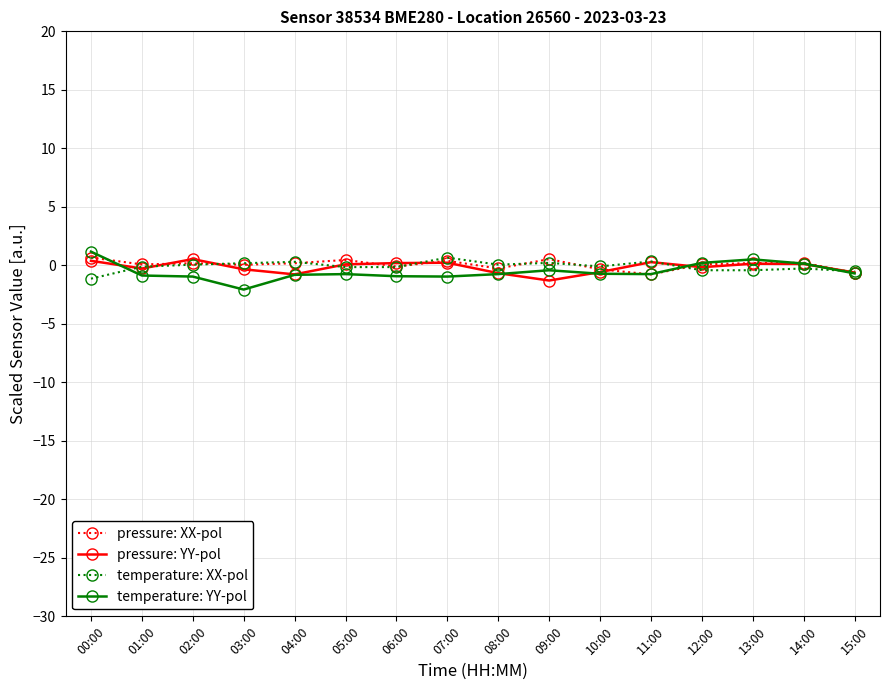

What is the lowest value of the temperature: XX-pol series?

-1.1